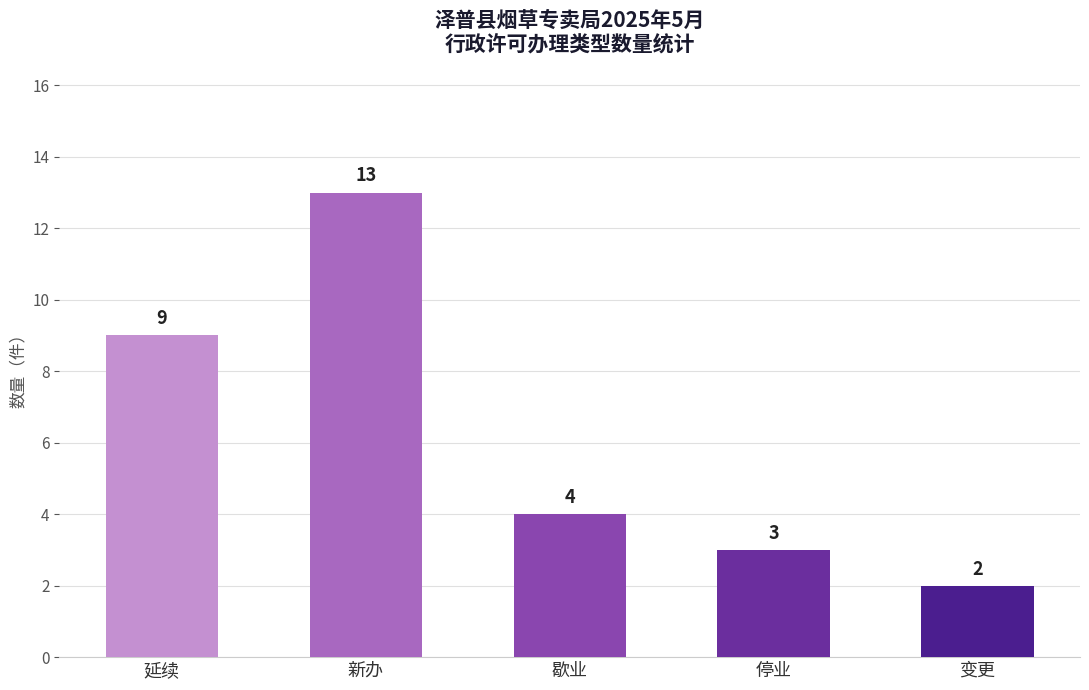

Between 停业 and 歇业, which is larger?

歇业